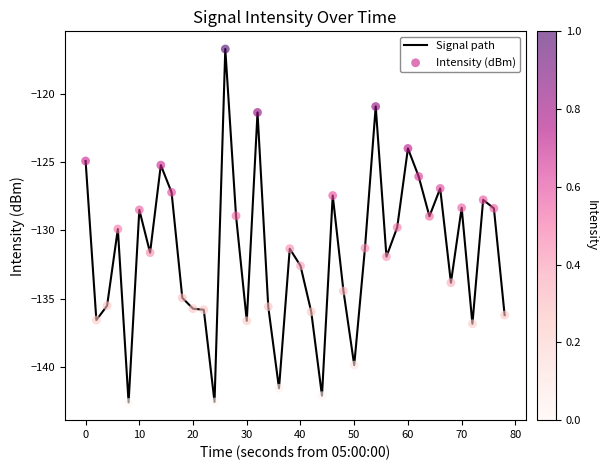

What is the greatest value displayed?

-116.7